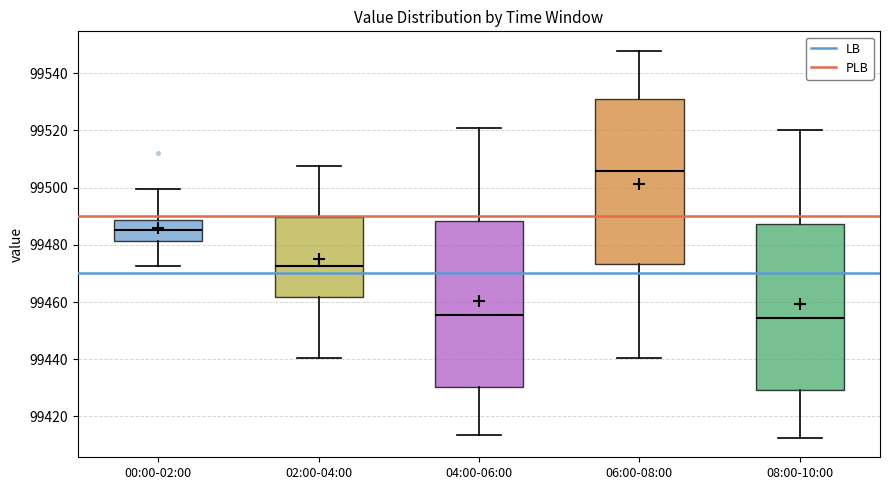

Reading left to right, read every box against the y-axis: the position of its median line, the range the box covers, and the ends of its whiskers. The values are not printed on the chart, so give them approximately, as read against the axis.

00:00-02:00: median 99486, box 99482 to 99488, whiskers 99472 to 99500
02:00-04:00: median 99472, box 99462 to 99490, whiskers 99440 to 99508
04:00-06:00: median 99456, box 99430 to 99488, whiskers 99414 to 99522
06:00-08:00: median 99506, box 99474 to 99532, whiskers 99440 to 99548
08:00-10:00: median 99454, box 99430 to 99488, whiskers 99412 to 99520